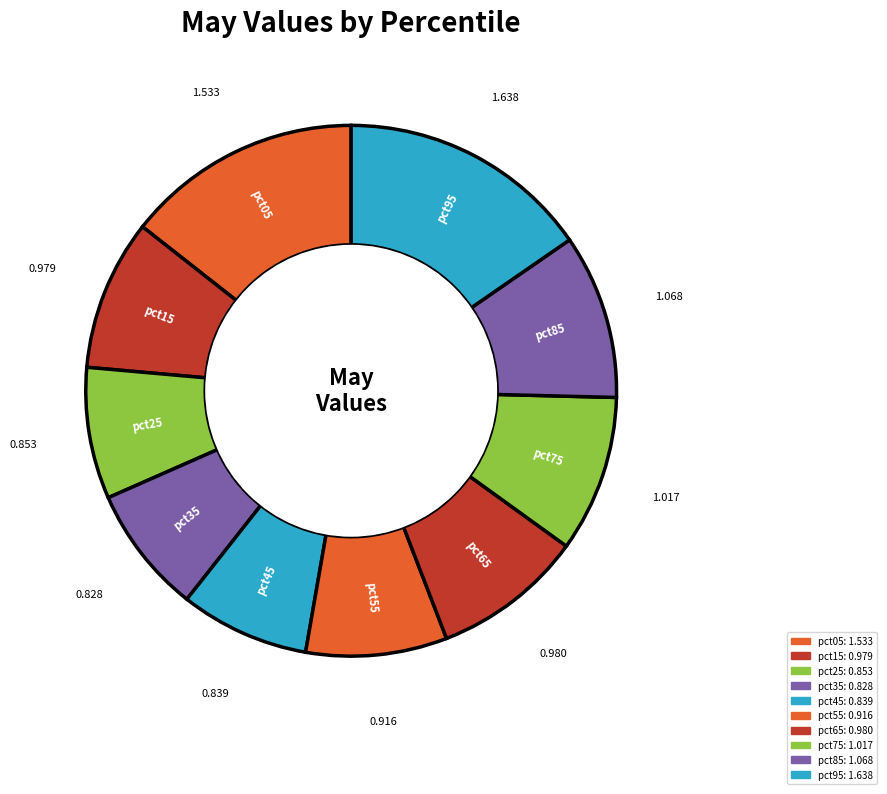

Which has a higher value, pct75 or pct65?

pct75